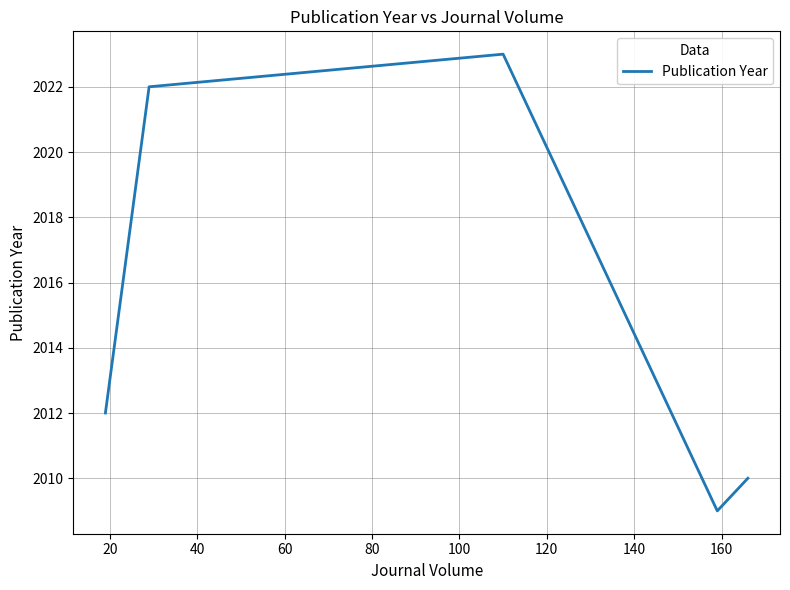

What is the difference between the maximum and minimum values?

14